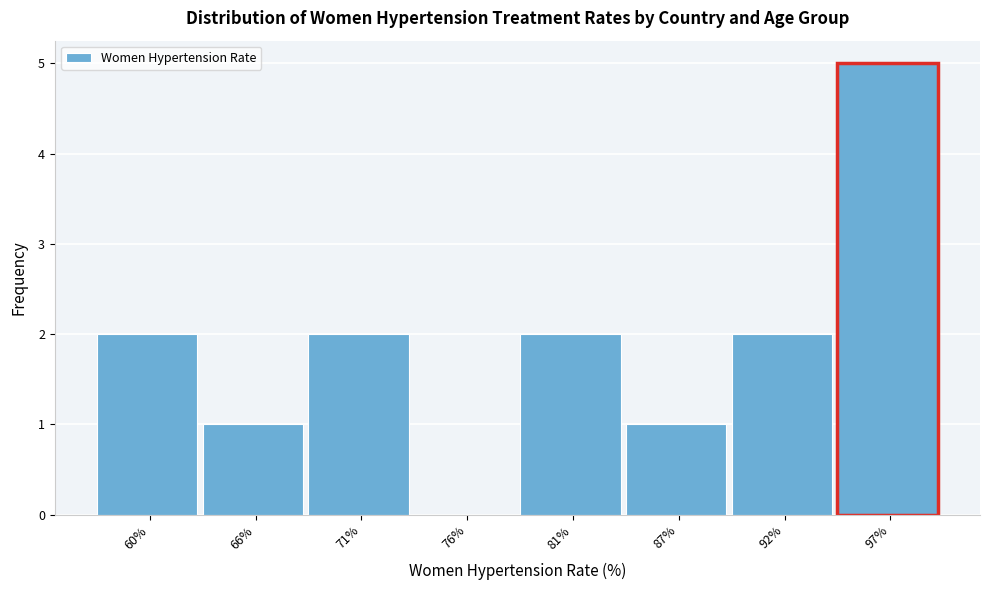

What is the height of the bar covering 84 to 89 on the x-axis? Neither the bar edges nor the heights are printed on the chart, so give them approximately, as read against the axes.

1